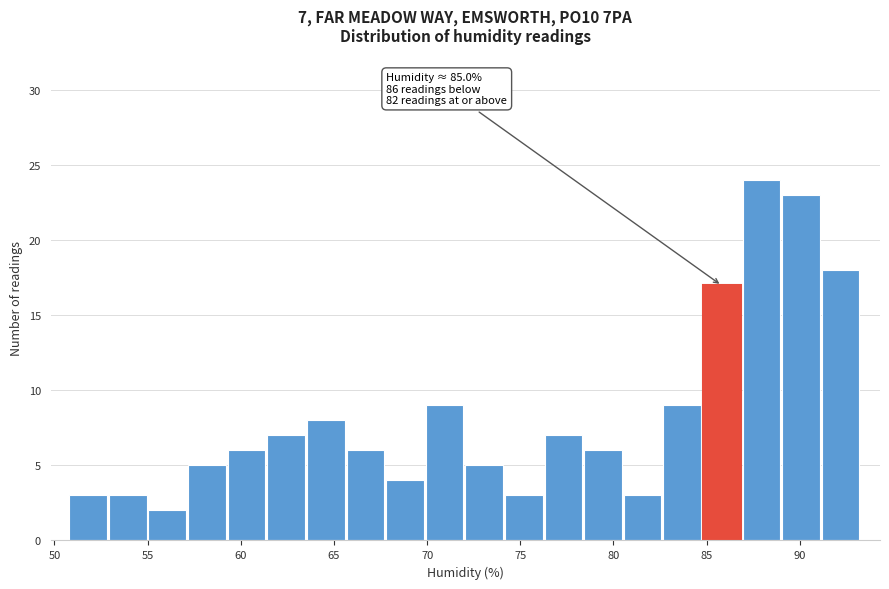

Which range on the x-axis has the tallest bar?

87.0 to 89.0